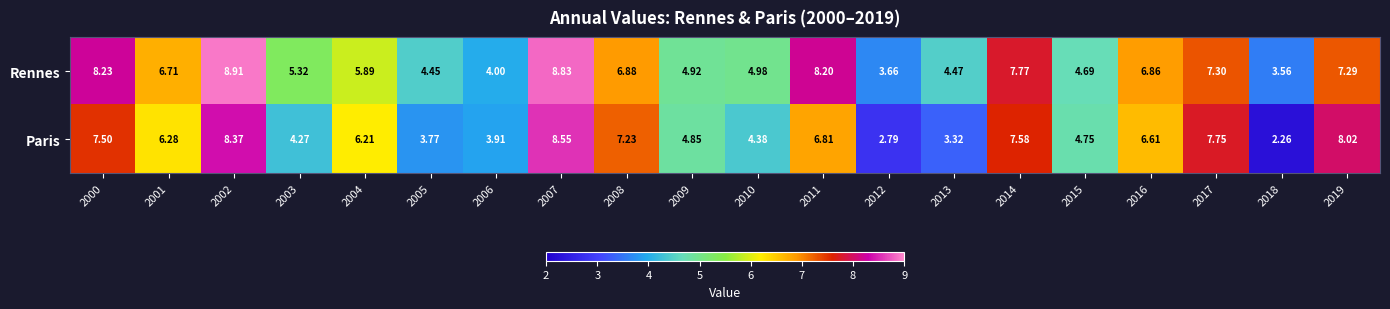

What is the maximum value shown in the chart?

8.9